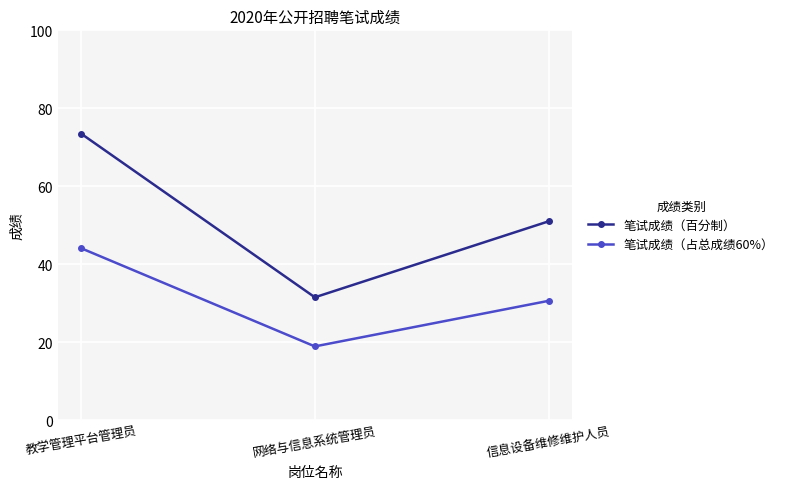

At which category does the chart reach its minimum across all series?

网络与信息系统管理员